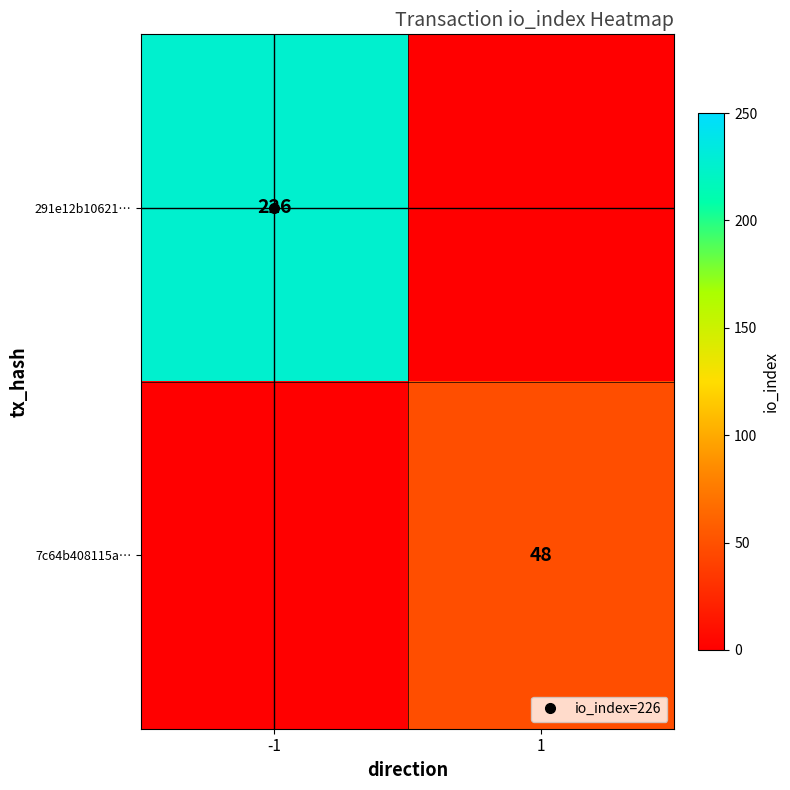

Is it true that 7c64b408115a… equals 0 at -1?

True